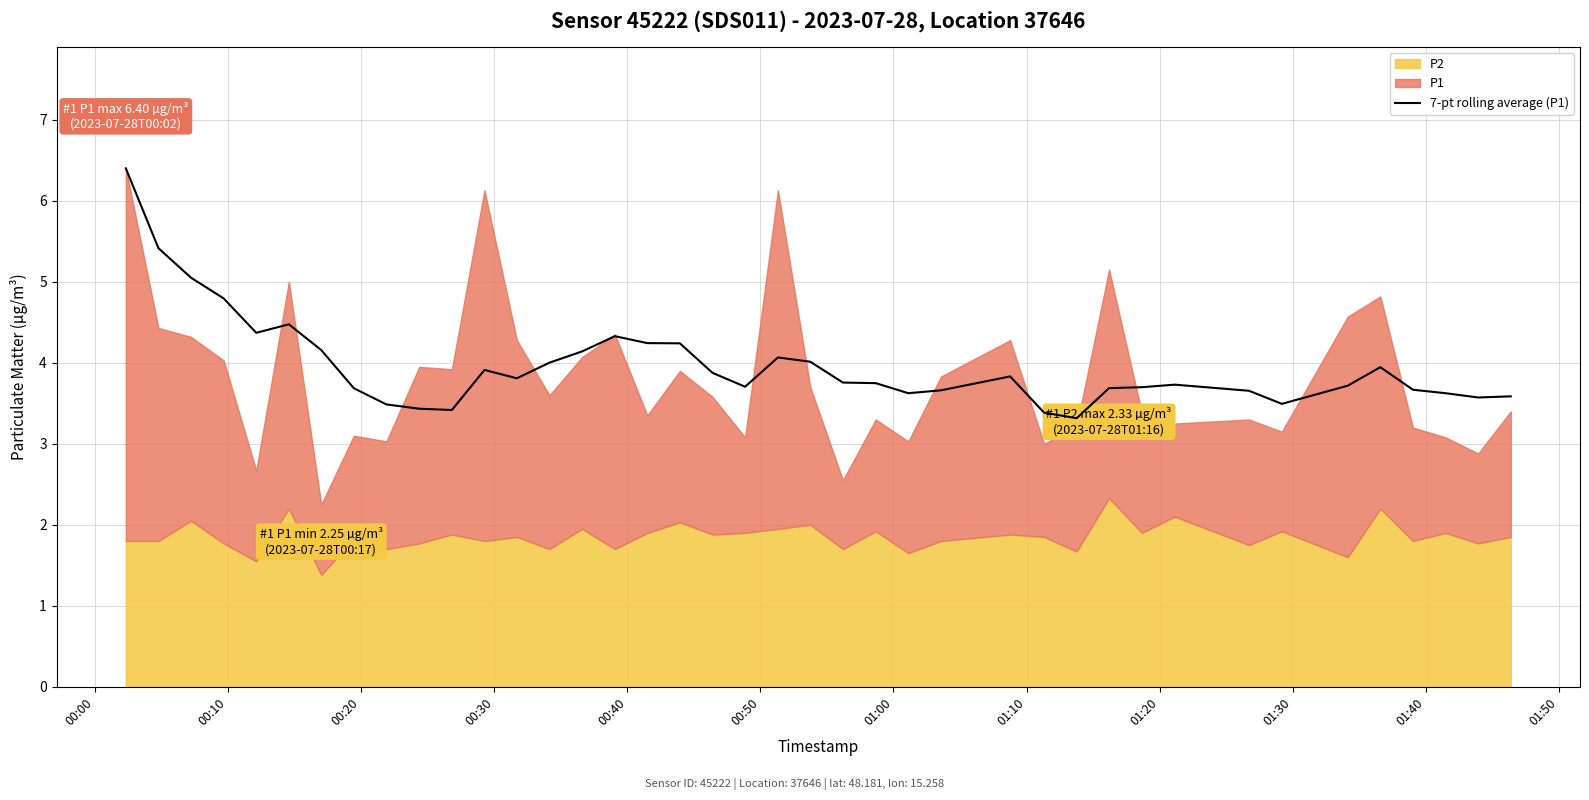

What is the lowest value of the 7-pt rolling average (P1) series?

3.3